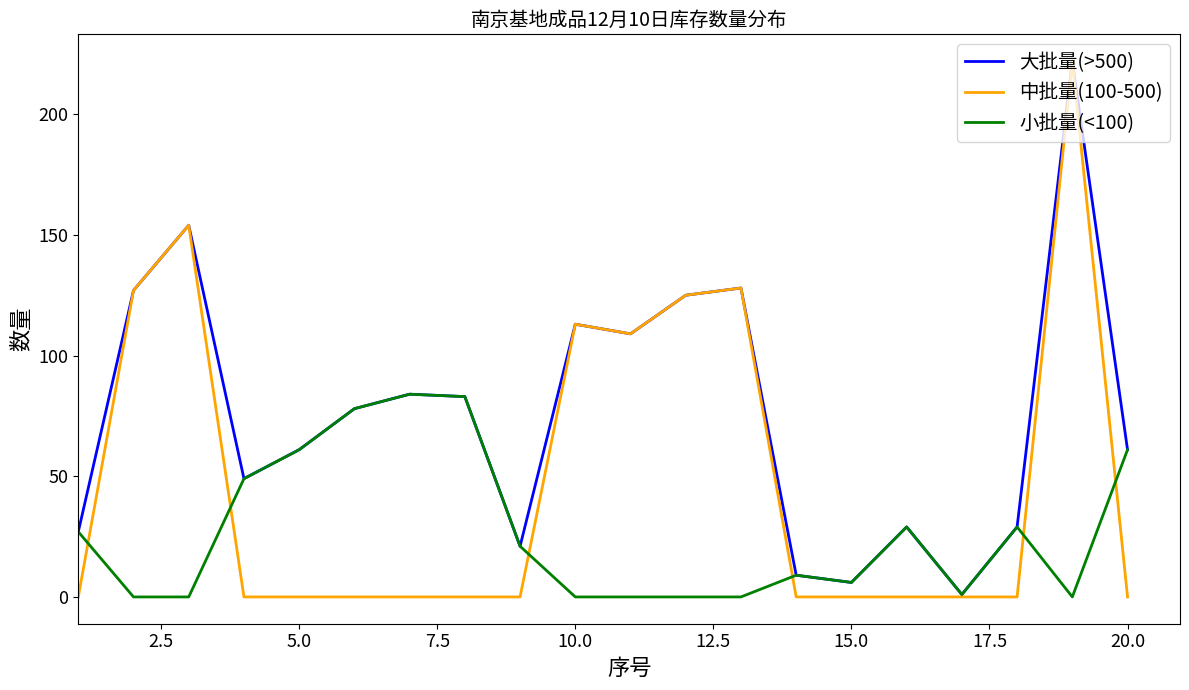

Rank the series by their average value, from lowest to highest.

小批量(<100), 中批量(100-500), 大批量(>500)